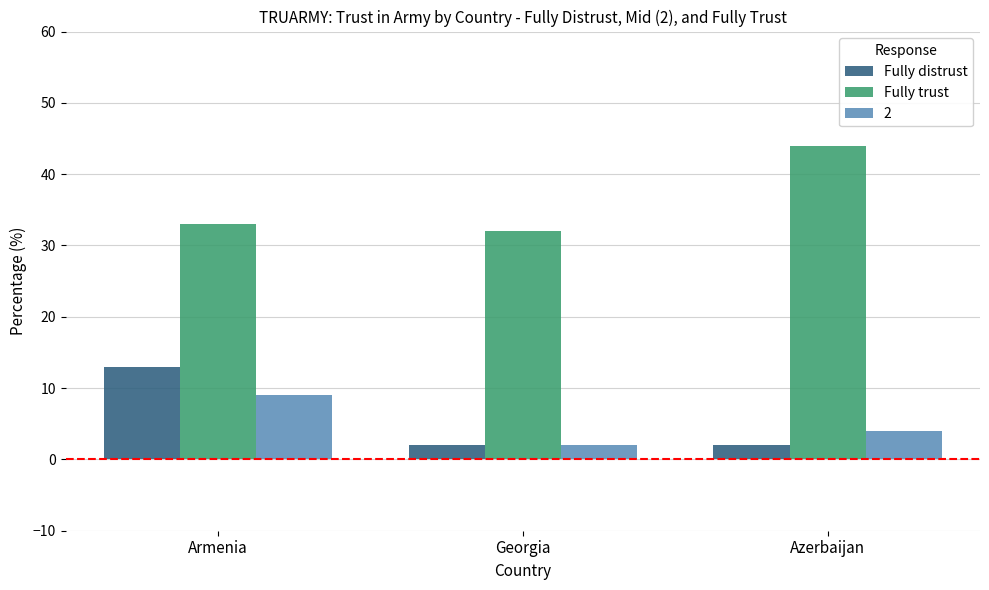

What is the value of the Fully trust bar at the 2nd from the left?

32